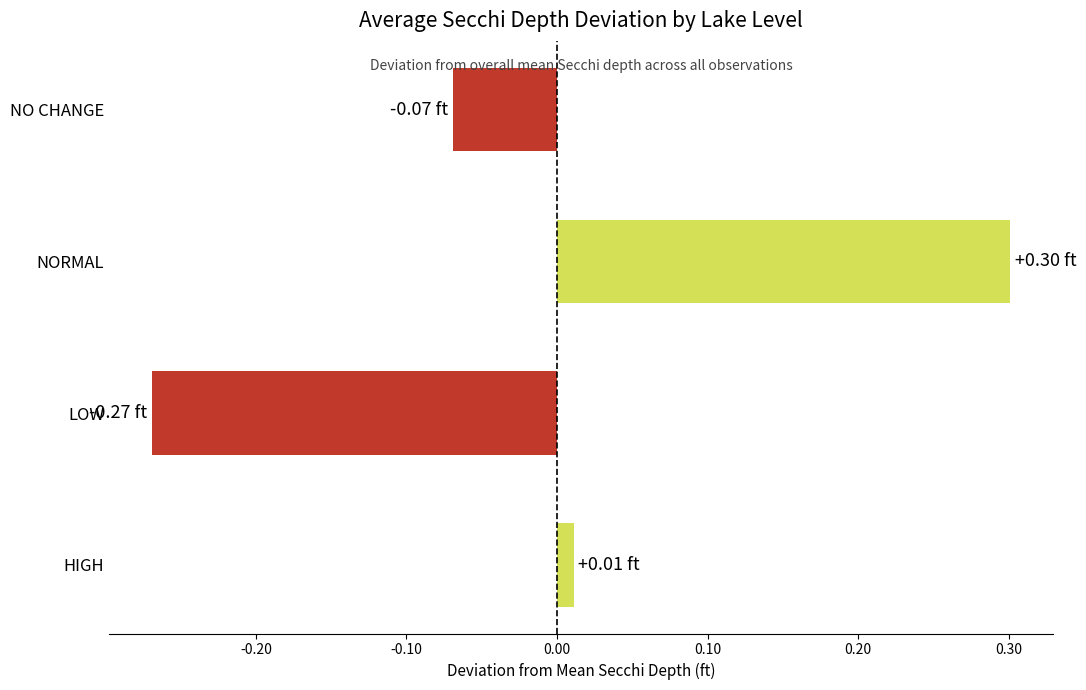

What is the difference between the second highest and minimum values?

0.3